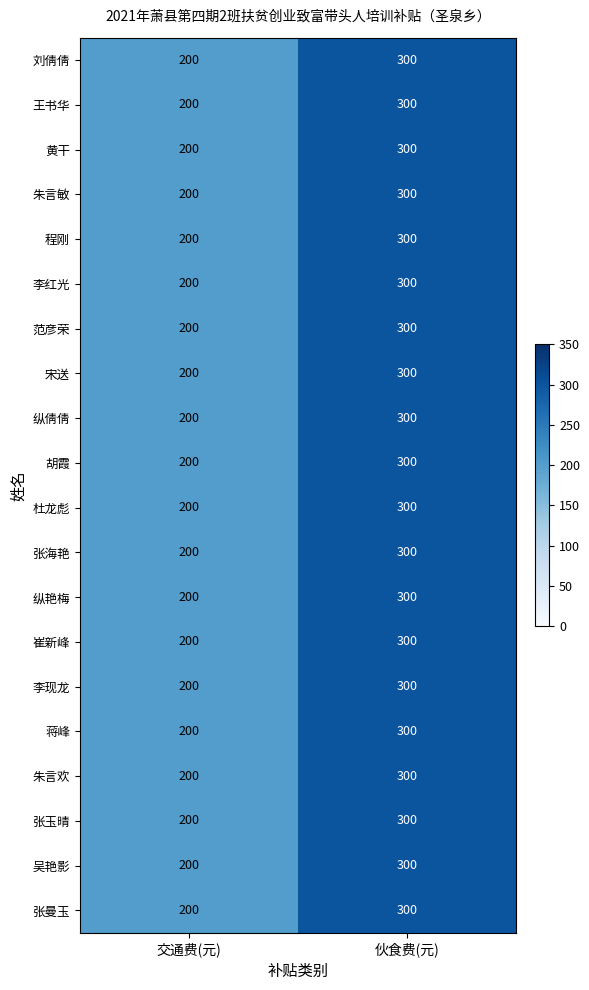

What is the difference between the 崔新峰 values at 交通费(元) and 伙食费(元)?

100